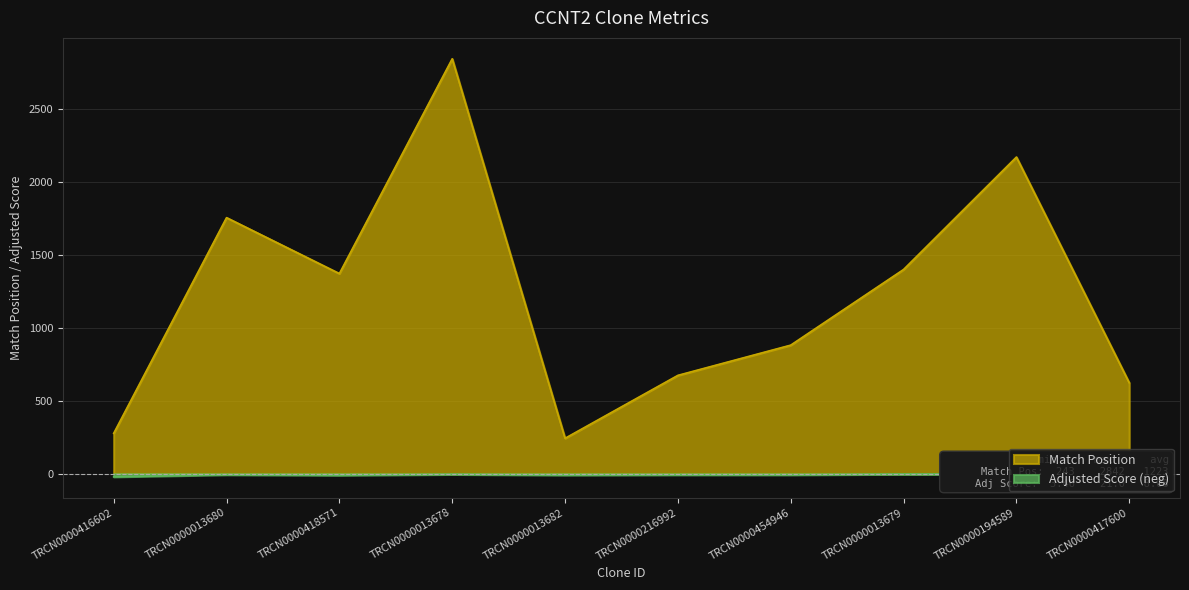

What is the label of the 2nd point from the left?

TRCN0000013680